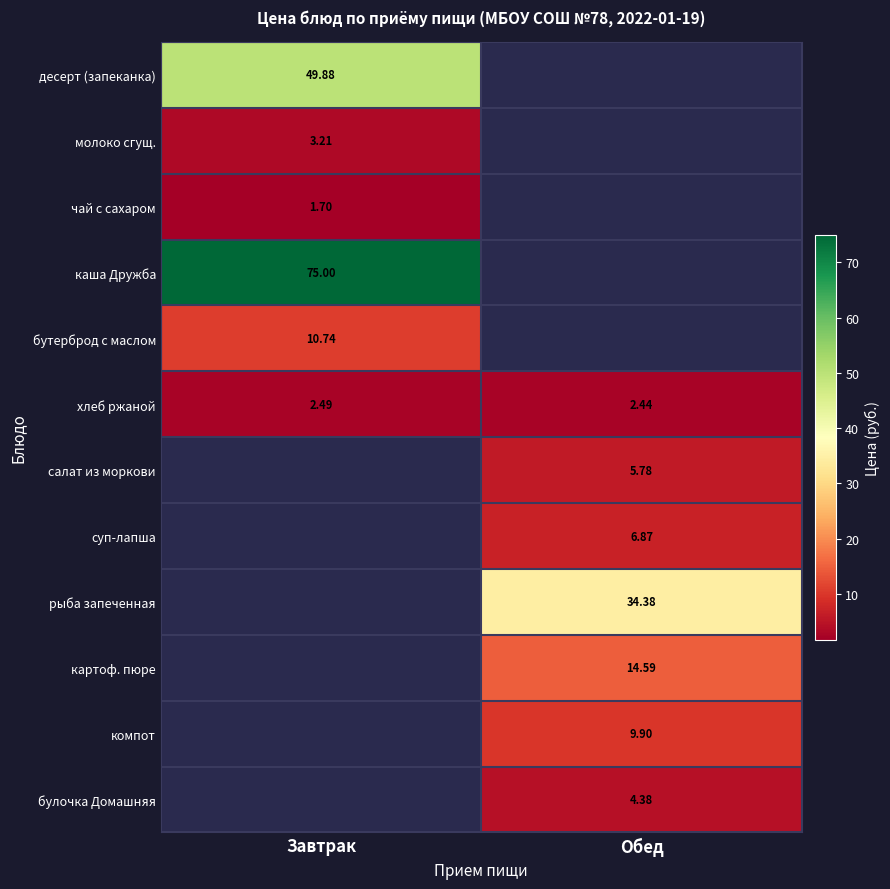

Where is хлеб ржаной nearest to the value 2?

Обед